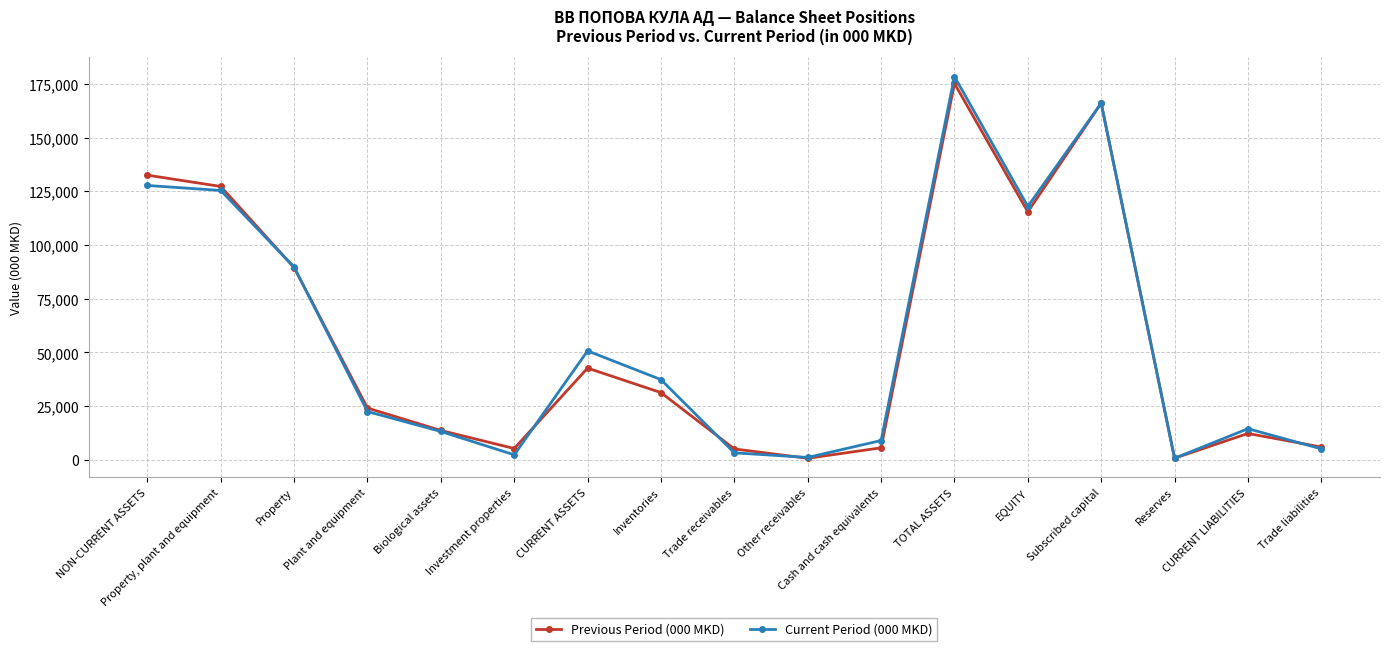

What is the label of the 5th point from the right?

EQUITY